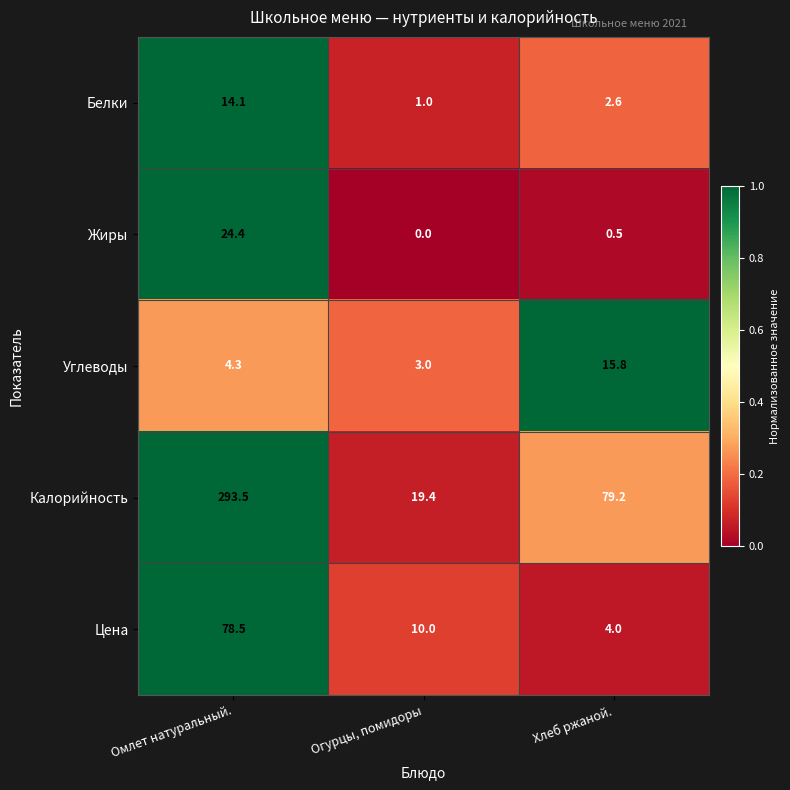

Where is Жиры nearest to the value 12?

Хлеб ржаной.